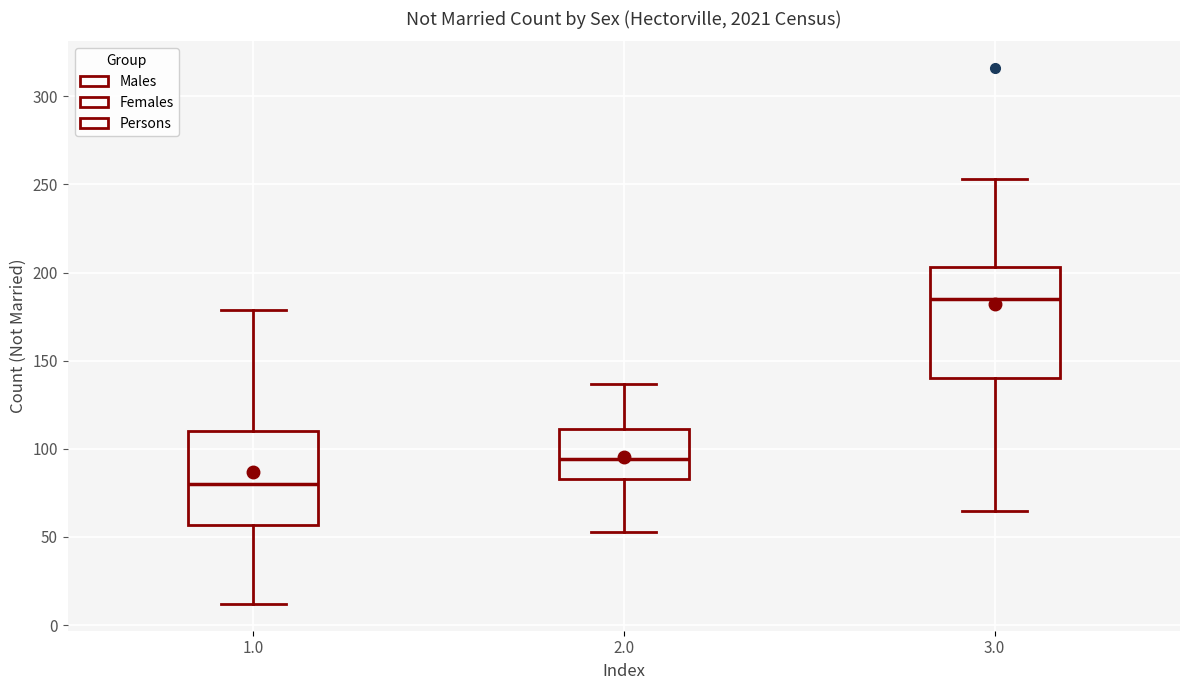

Comparing the boxes themselves (not the whiskers), which one is the tallest?

3.0